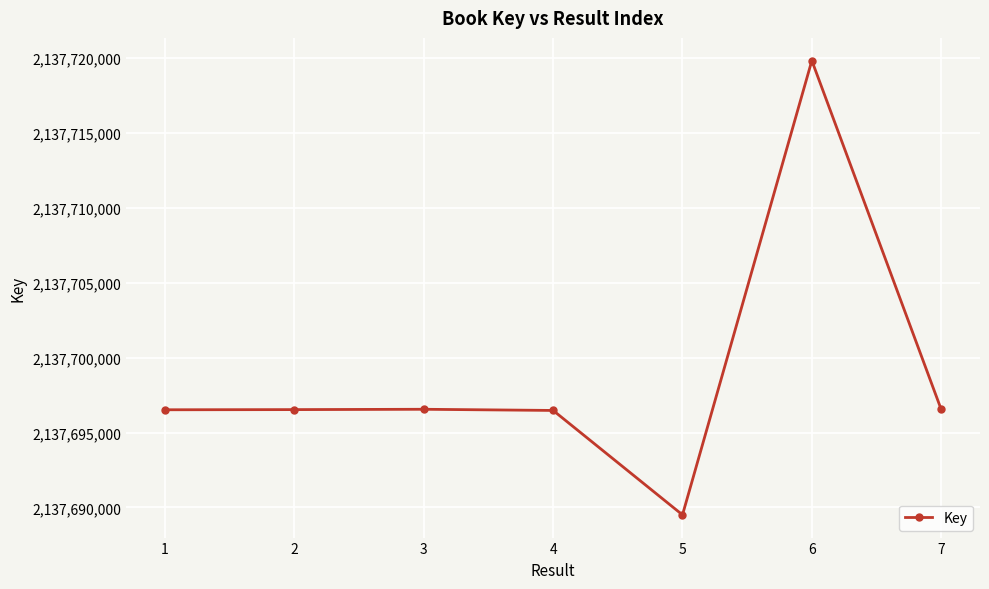

What is the average value?

2137698844